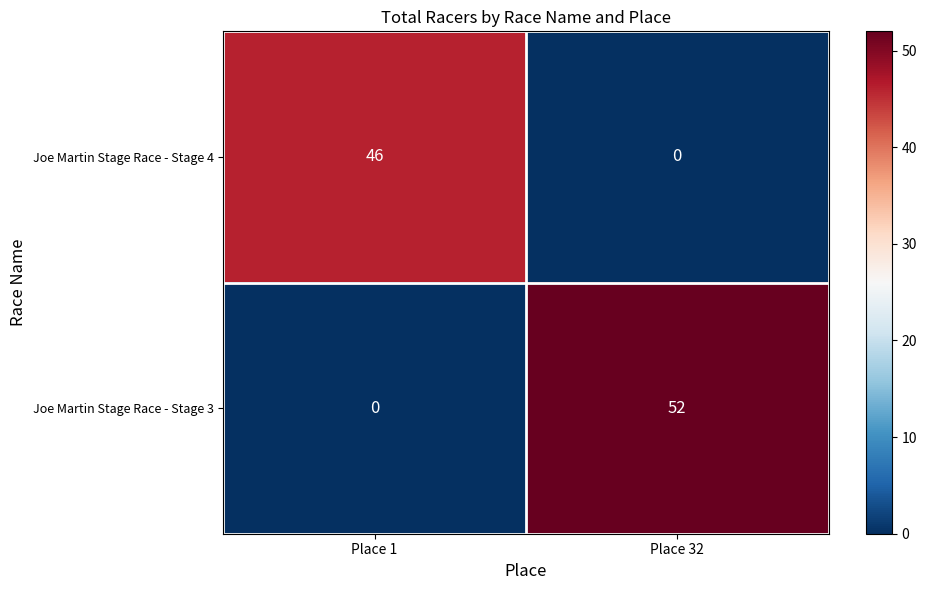

At which label does Joe Martin Stage Race - Stage 3 reach its peak?

Place 32